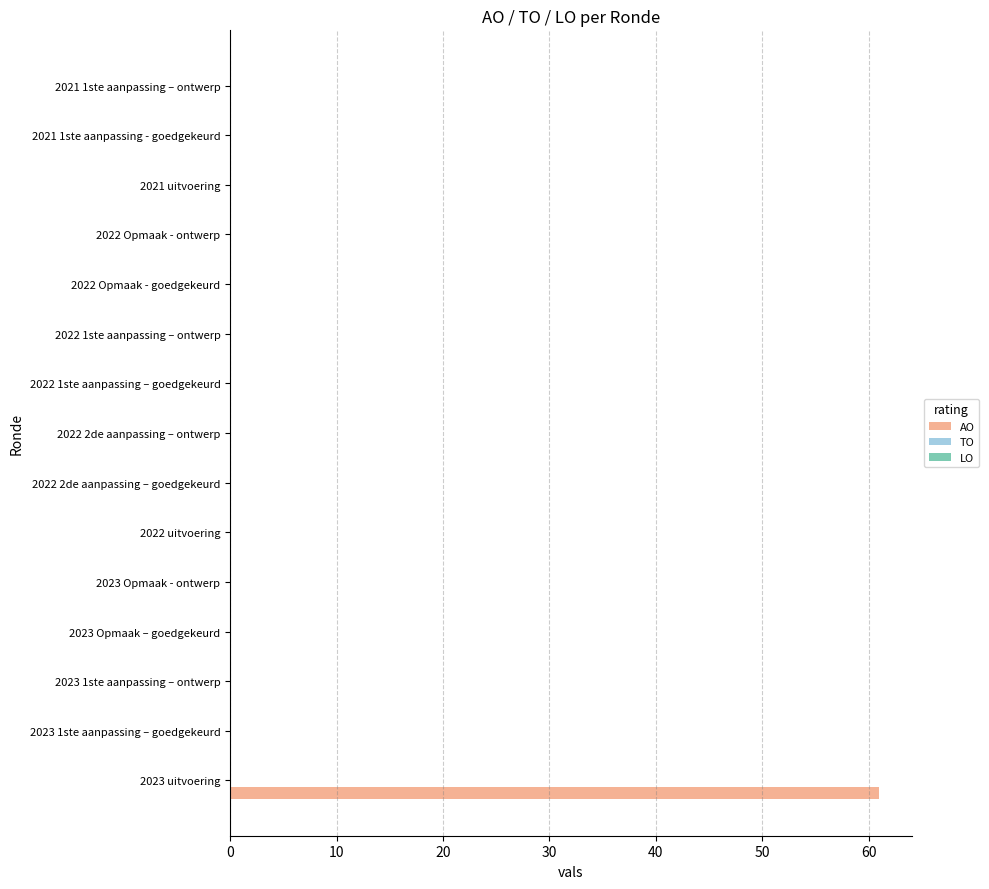

Is it true that the value at 2023 uitvoering is 17?

False